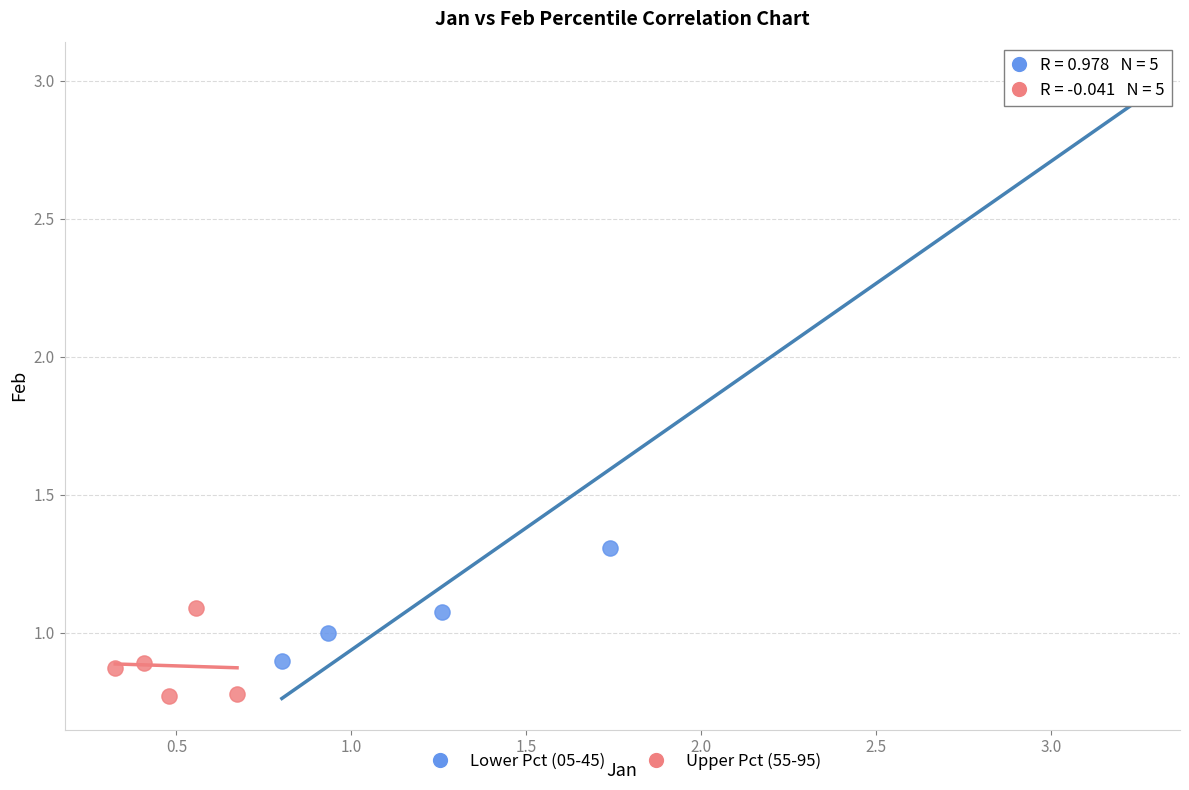

Which series contains the highest Y value?

Lower Pct (05-45)